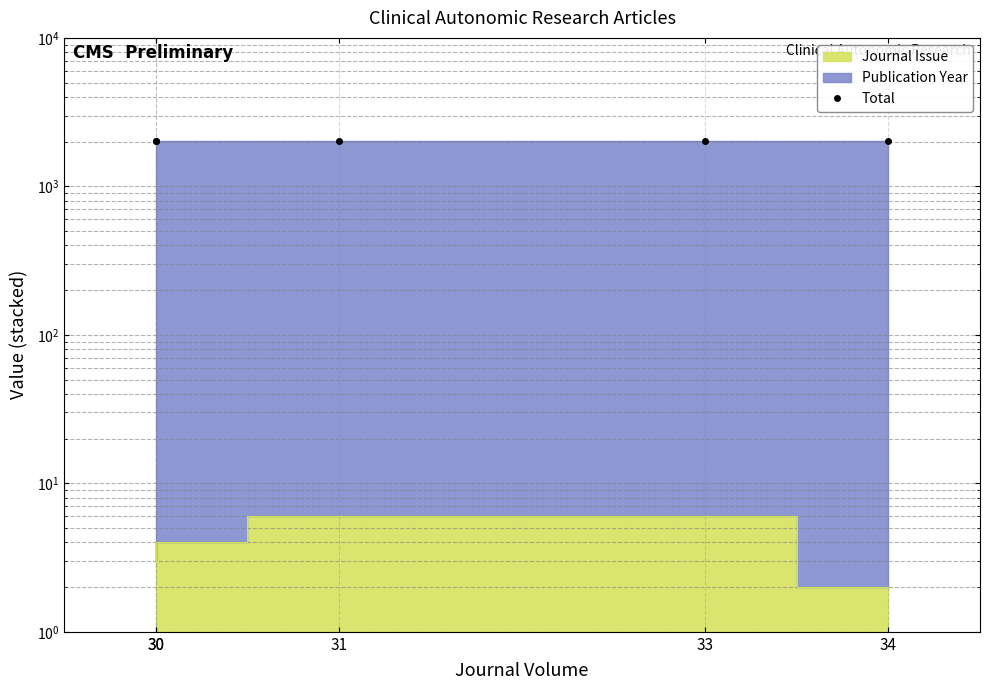

What is the sum of the values at 31 and 33?

4056